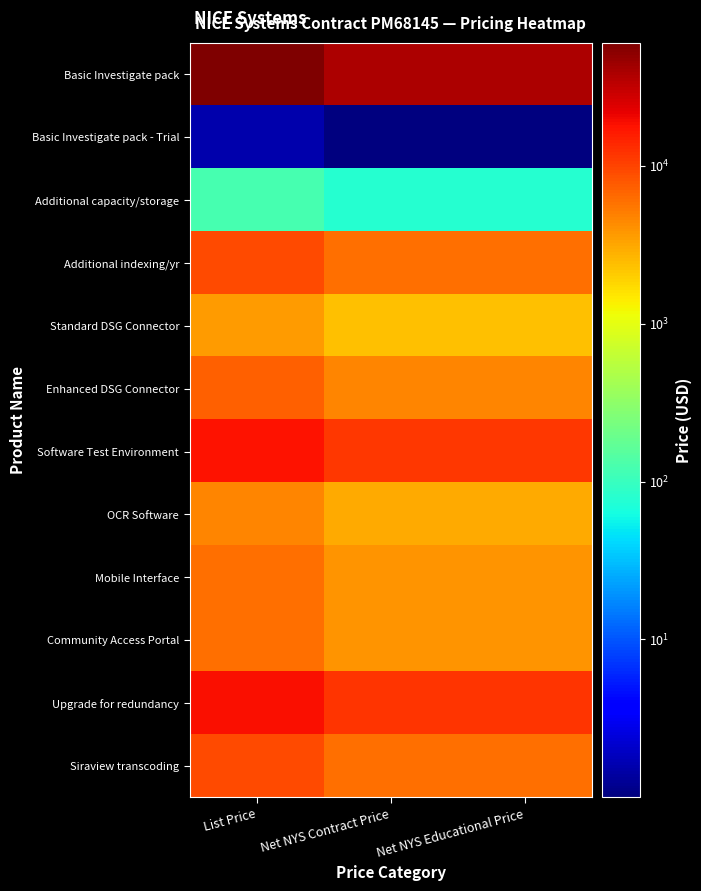

What is the greatest value displayed?

60000.0